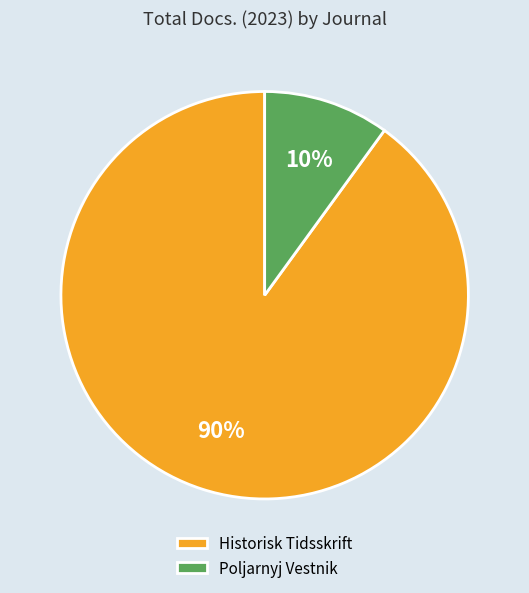

Is it true that Poljarnyj Vestnik is 10% of the pie?

True